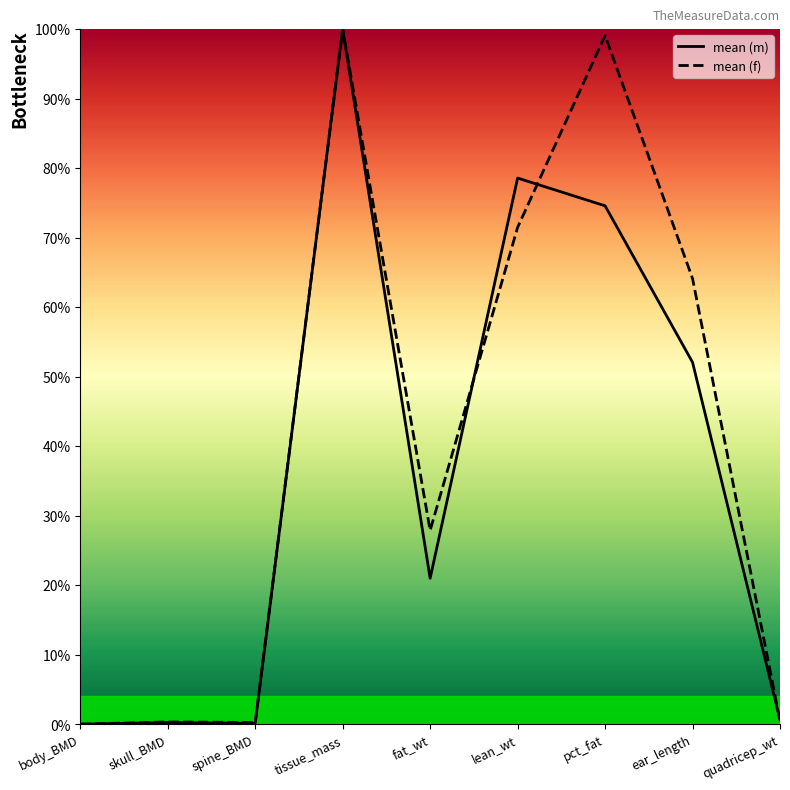

Does the chart have visible grid lines?

No